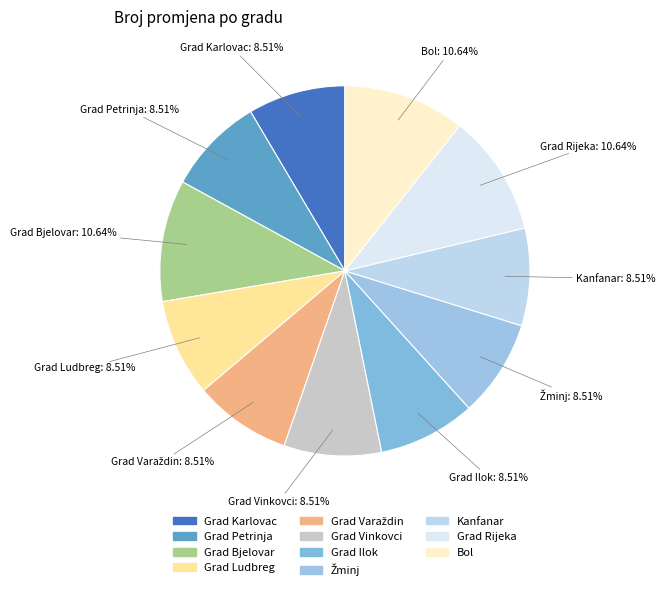

Between Kanfanar and Grad Rijeka, which is larger?

Grad Rijeka